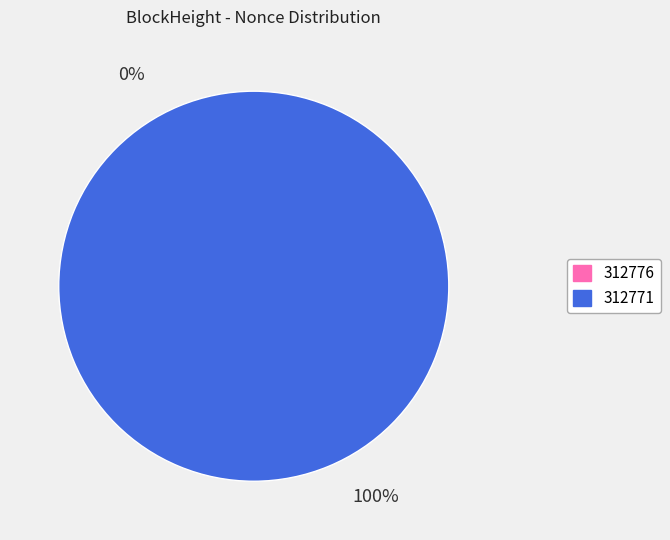

To the nearest percent, what is the difference between the 312776 and 312771 slice percentages?

100%